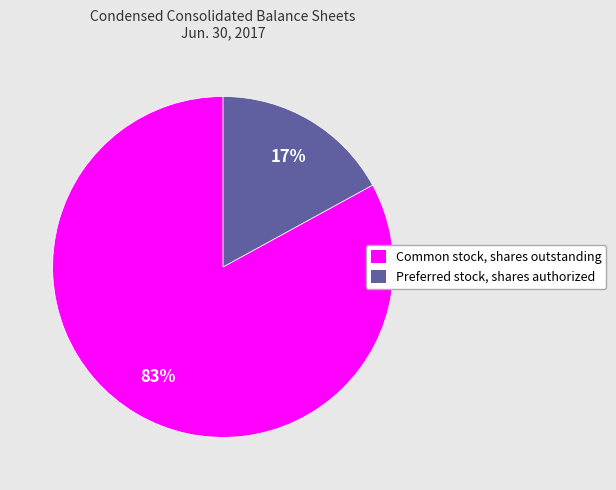

Which category has the smallest portion of the pie?

Preferred stock, shares authorized